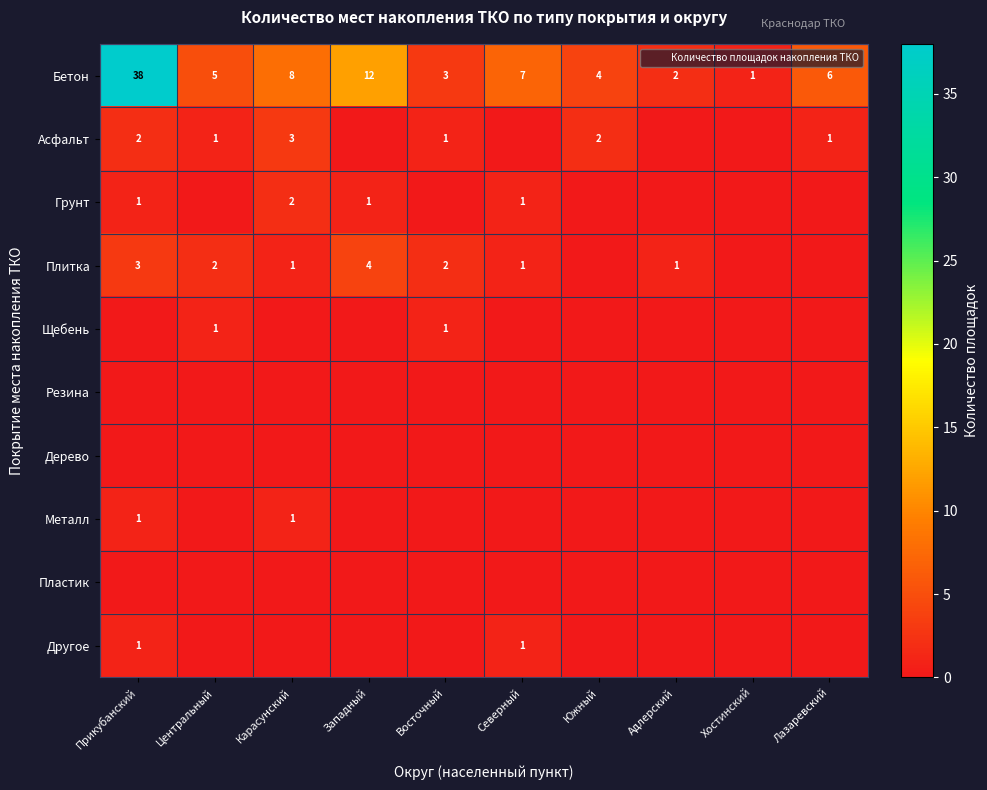

Count the Асфальт values in the range 0 to 2.

9